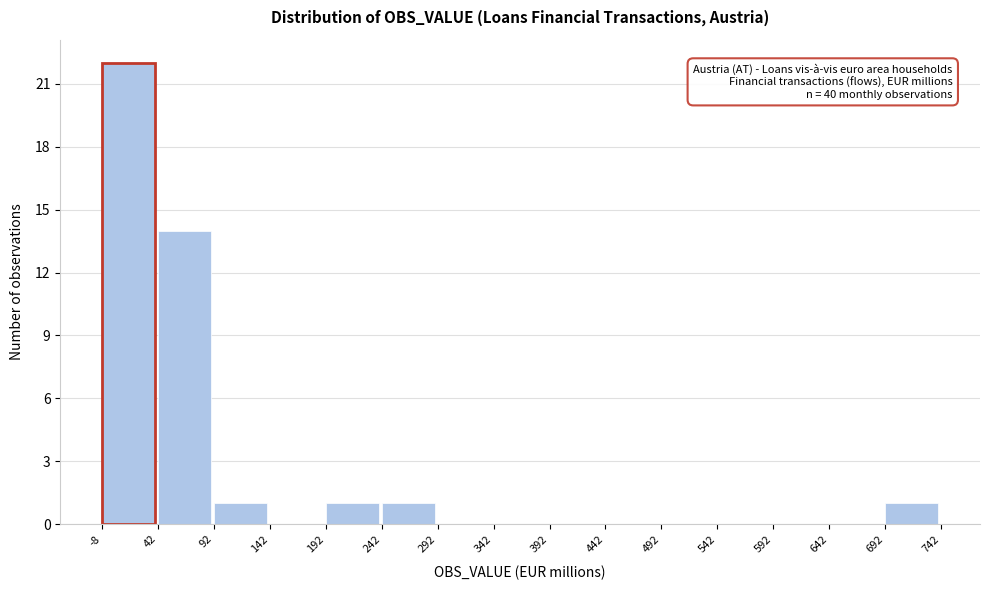

Which range on the x-axis has the tallest bar?

-8 to 42